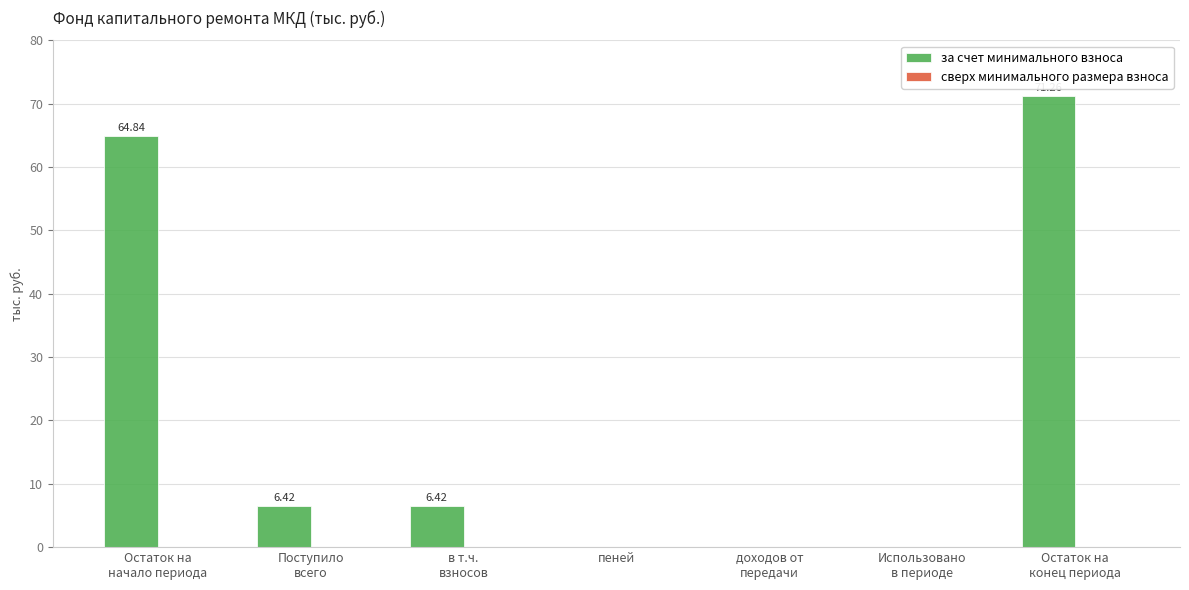

How many values are above zero?

4